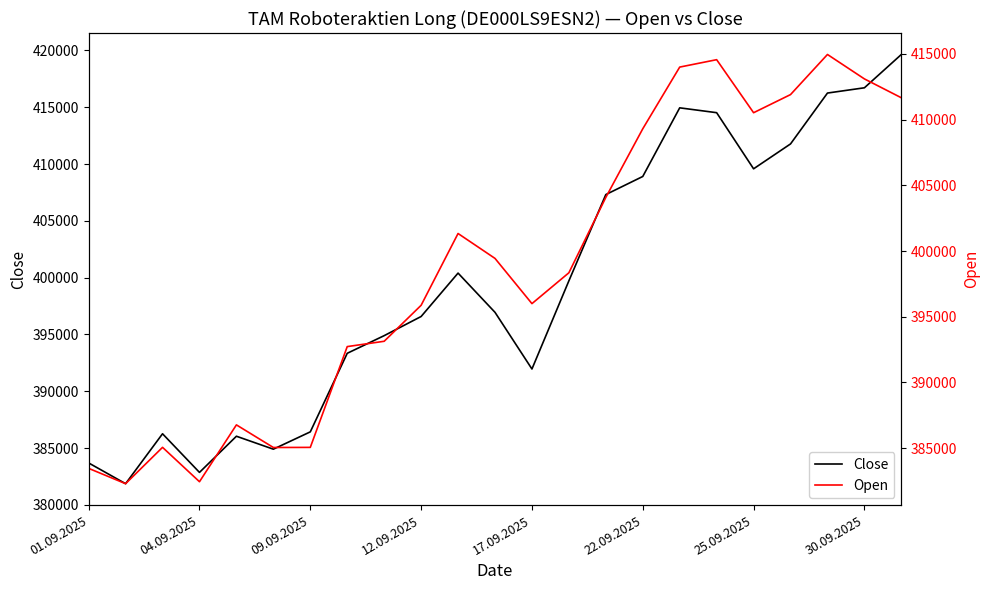

What is the maximum value for Close?

419646